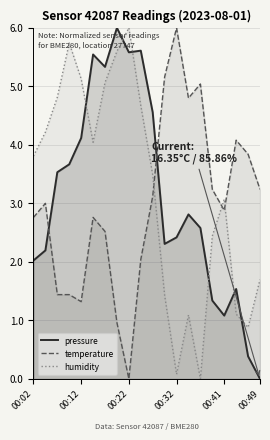

What are all the series names shown in the legend?

pressure, temperature, humidity